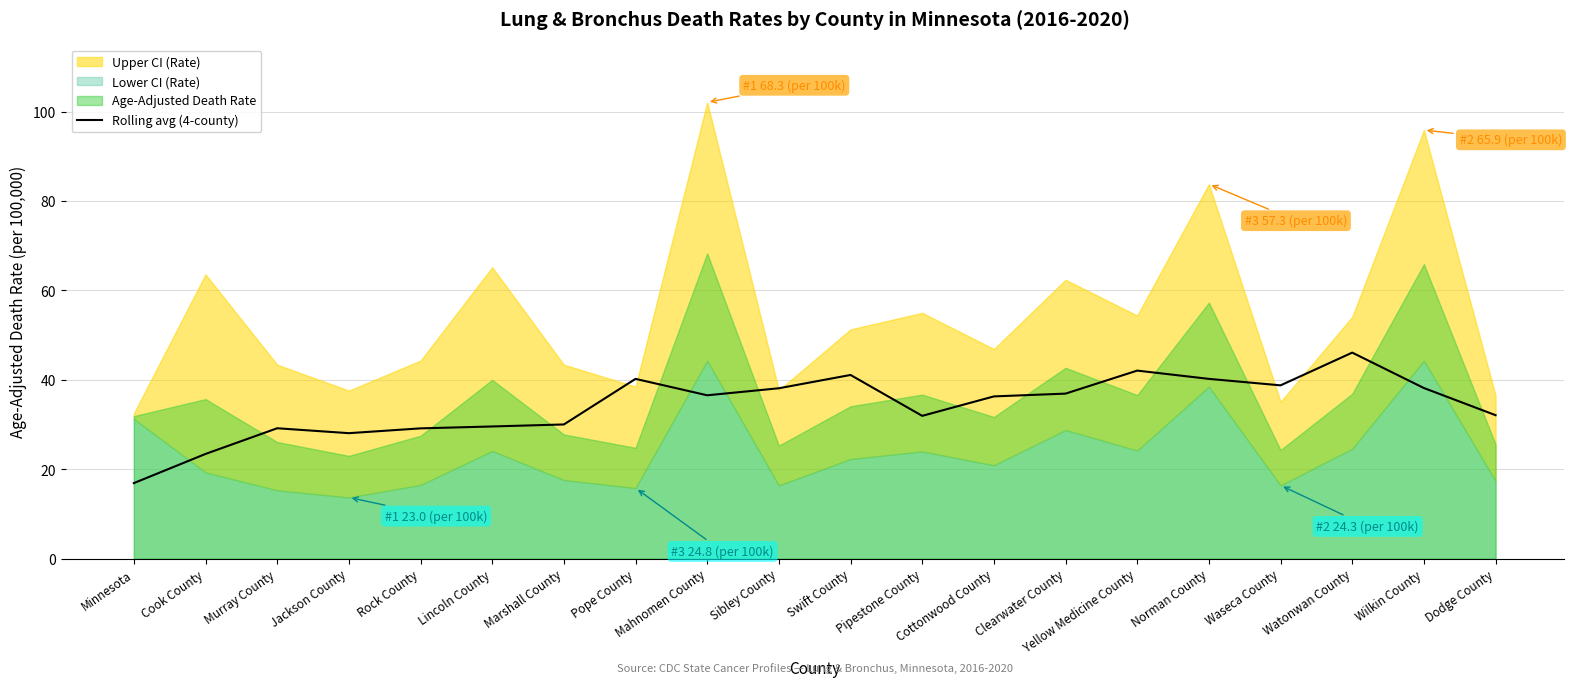

At which label is the value closest to 31?

Pipestone County